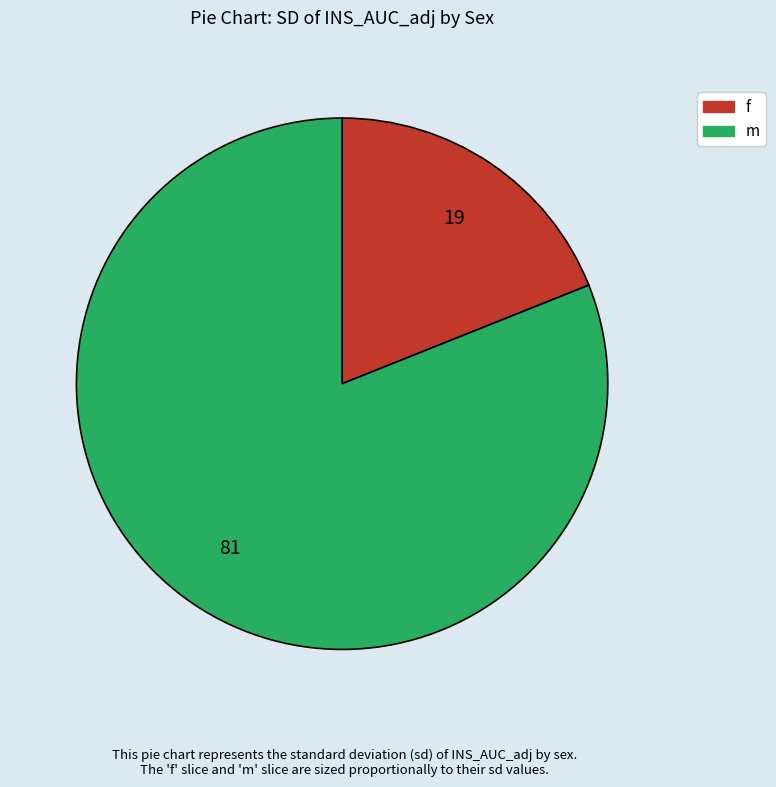

Which has a higher value, f or m?

m